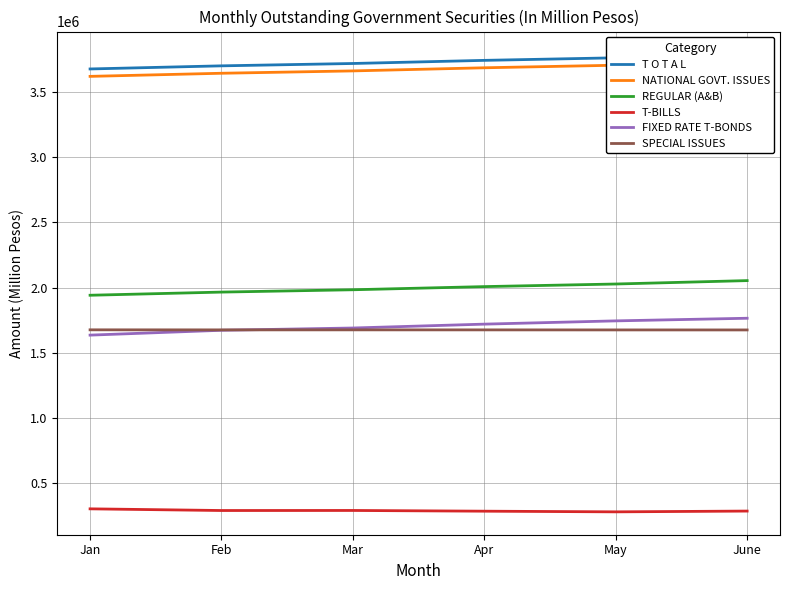

Is it true that NATIONAL GOVT. ISSUES equals 3619842.5 at Jan?

True